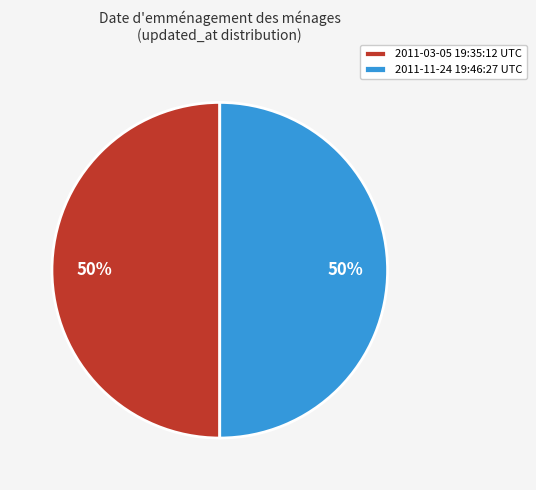

How many segments does this pie chart have?

2